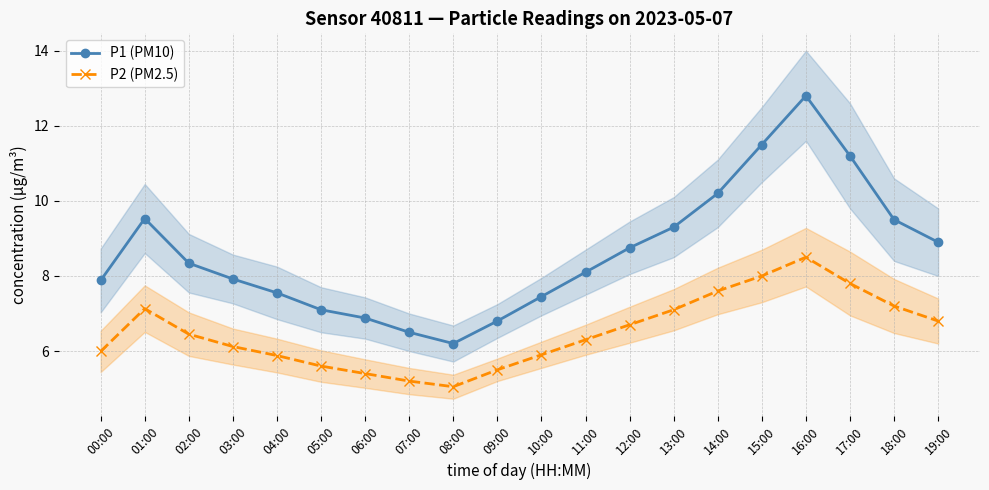

Does the chart display data point markers on the line(s)?

Yes